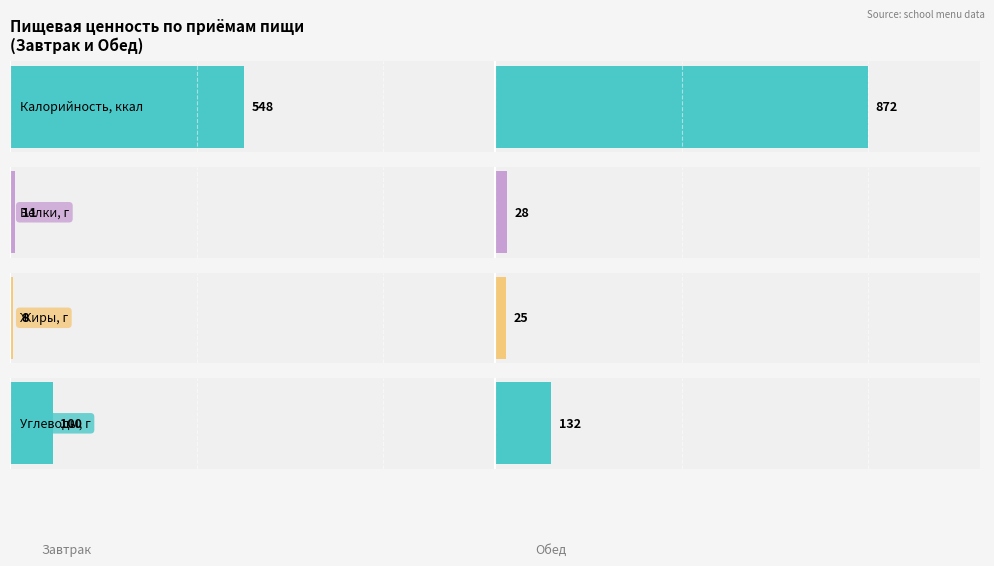

What is the highest value of the Углеводы, г series?

132